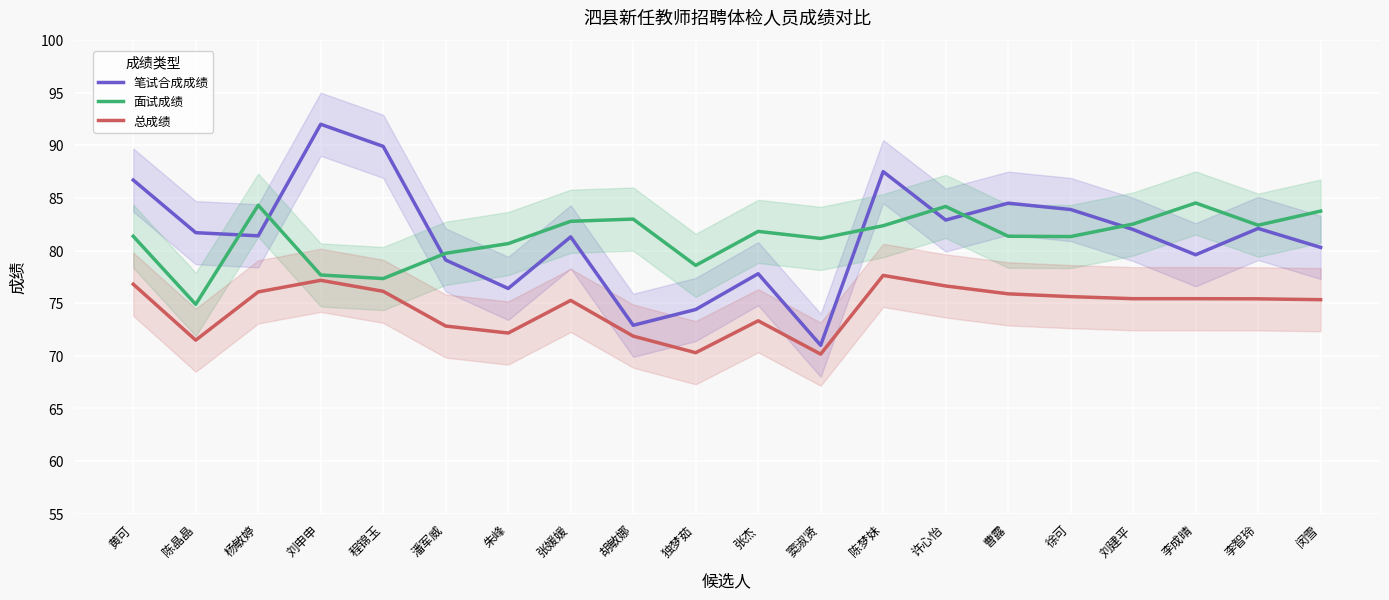

What is the difference between the maximum and second lowest values in the 总成绩 series?

7.3